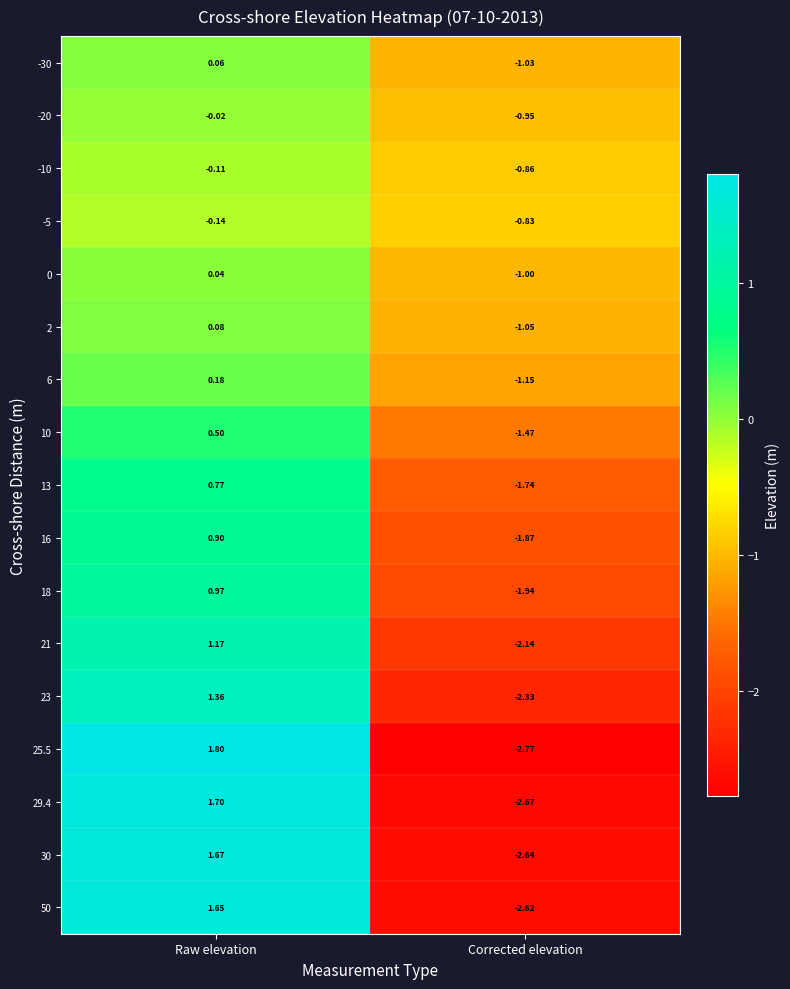

Rank the categories by 50 value from lowest to highest.

Corrected elevation, Raw elevation